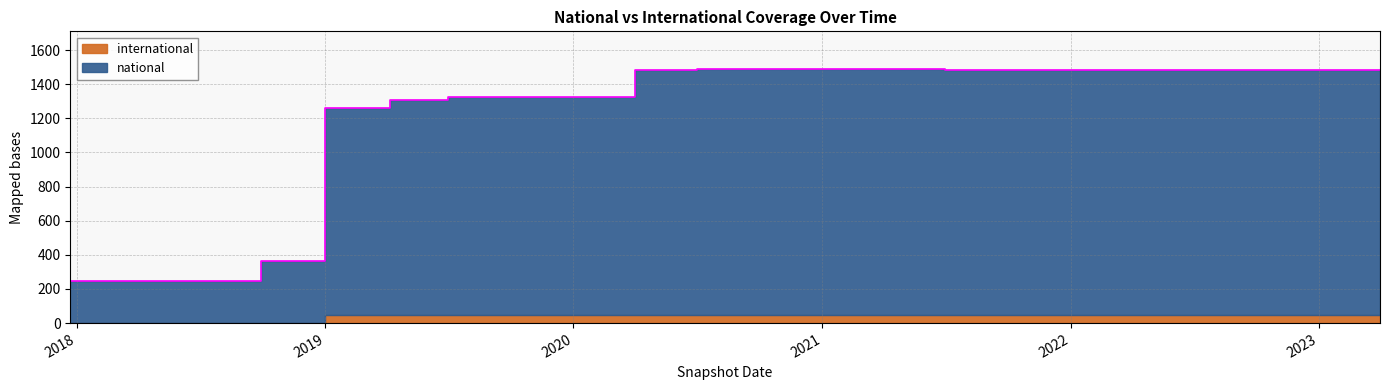

True or false: the data shows 1486 at 2022-04-01.

True